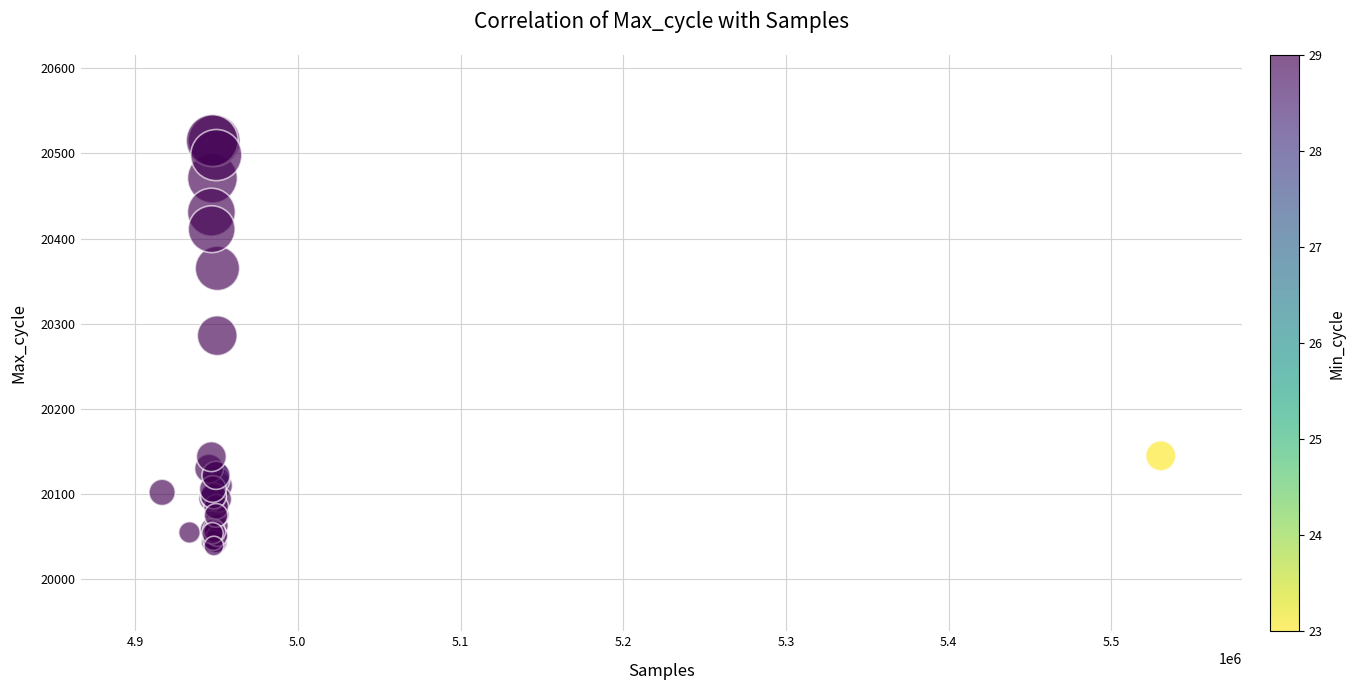

What Y value in the scatter plot is closest to 20277?

20286